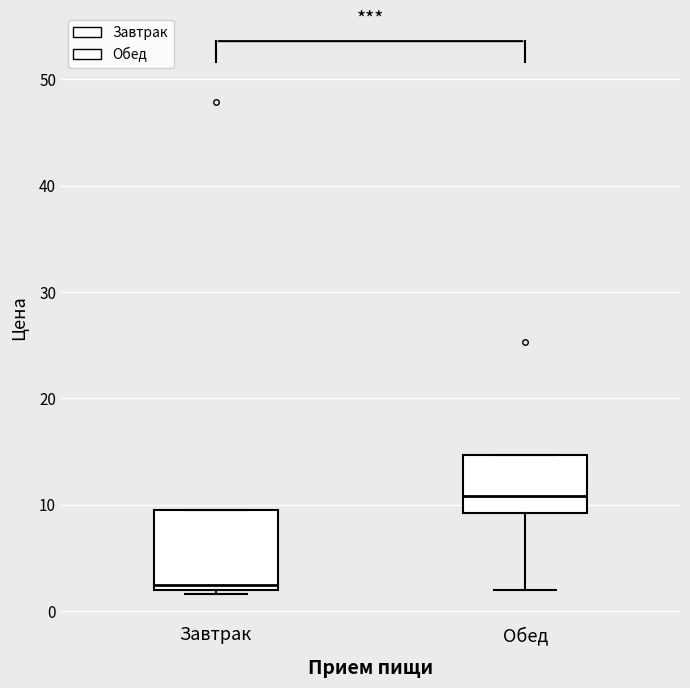

Comparing the boxes themselves (not the whiskers), which one is the tallest?

Завтрак